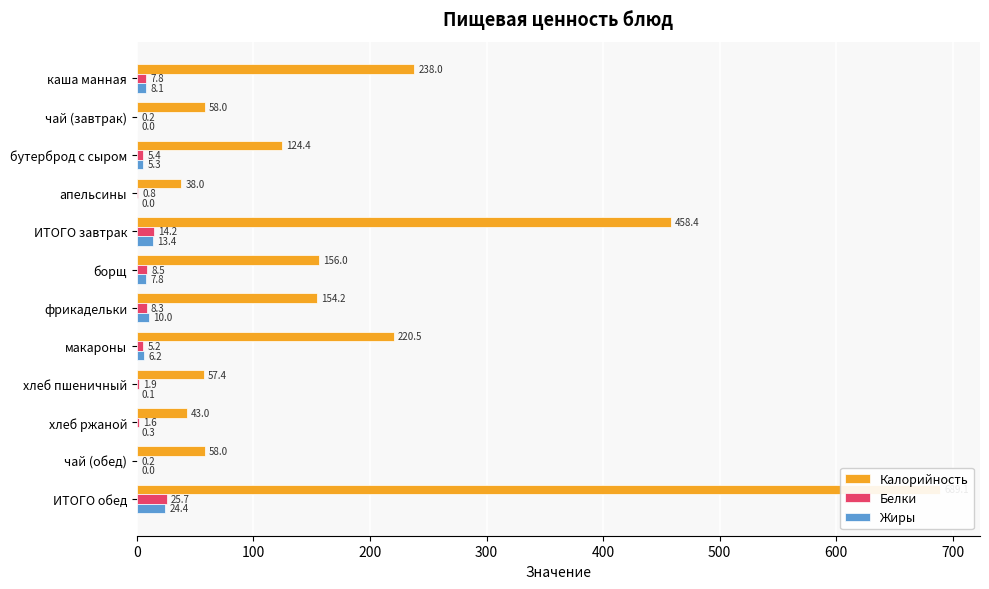

How many distinct data groups are displayed?

3